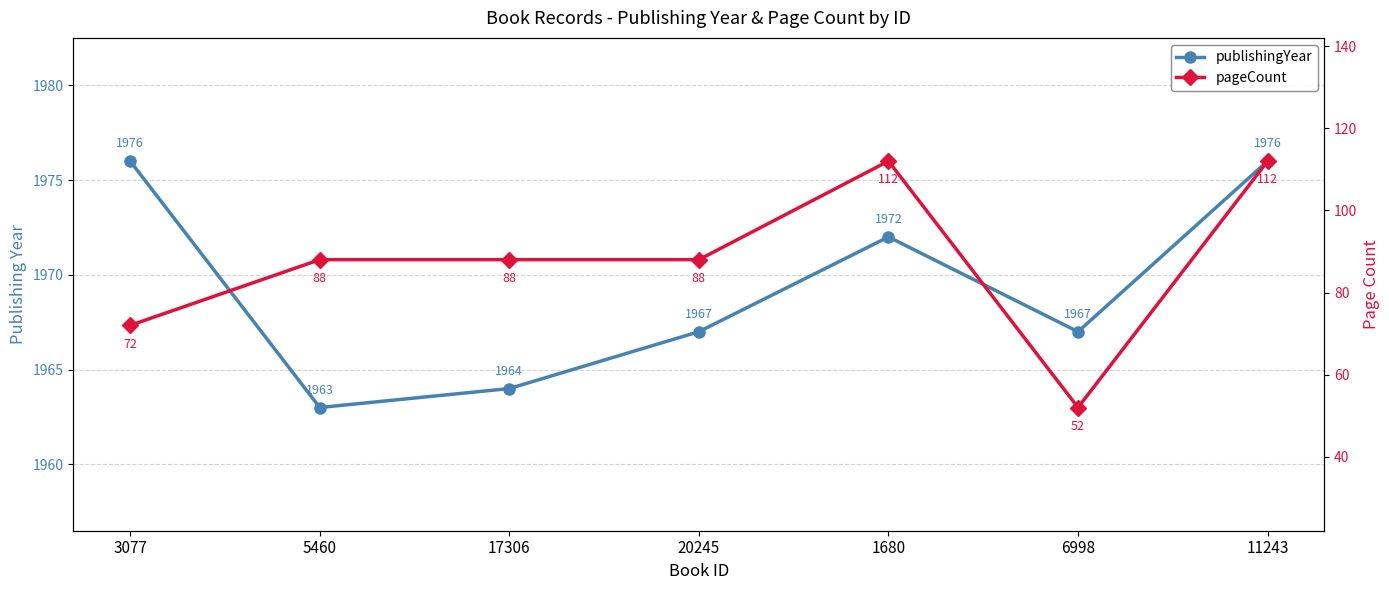

True or false: publishingYear and pageCount intersect in this chart.

False